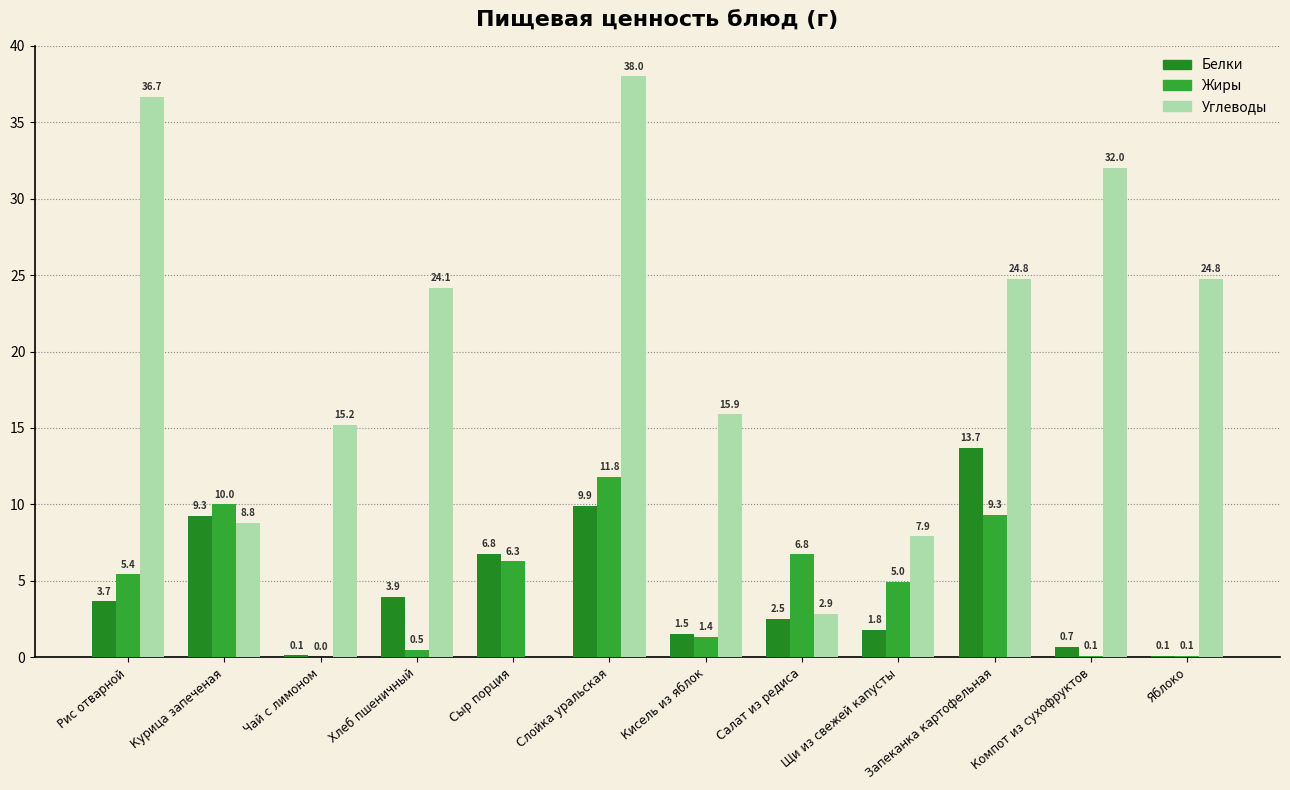

Where does the Жиры series first go above 5?

Рис отварной